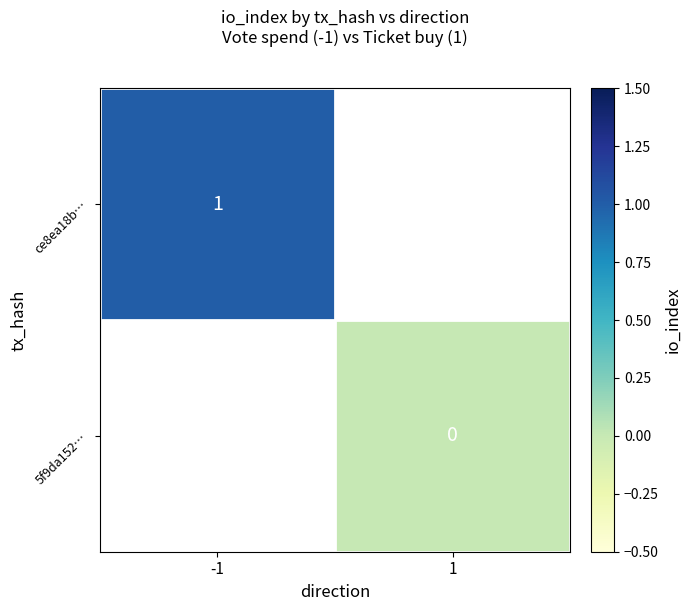

The value of ce8ea18b… at -1 is 0. True or false?

False